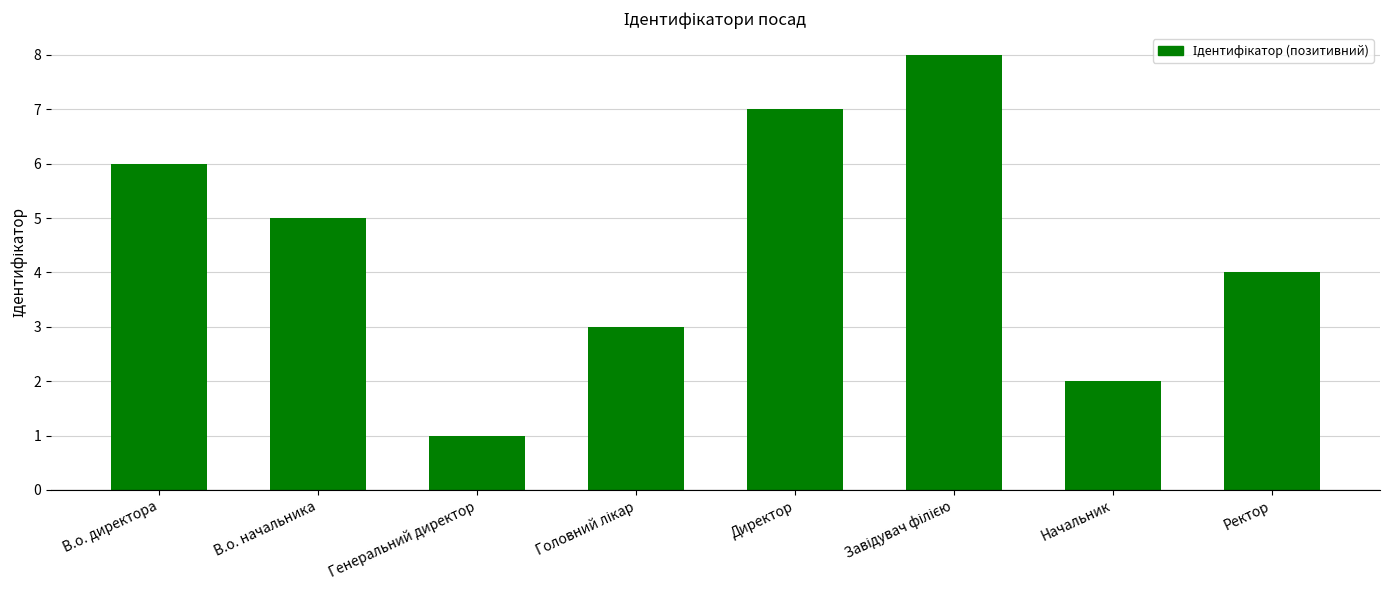

Reading left to right, list all the values displayed in this chart.

6	5	1	3	7	8	2	4